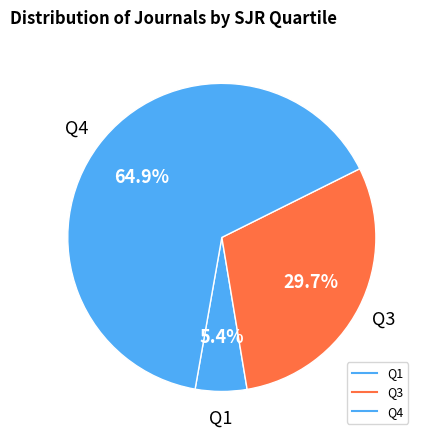

How many slices are in this pie chart?

3